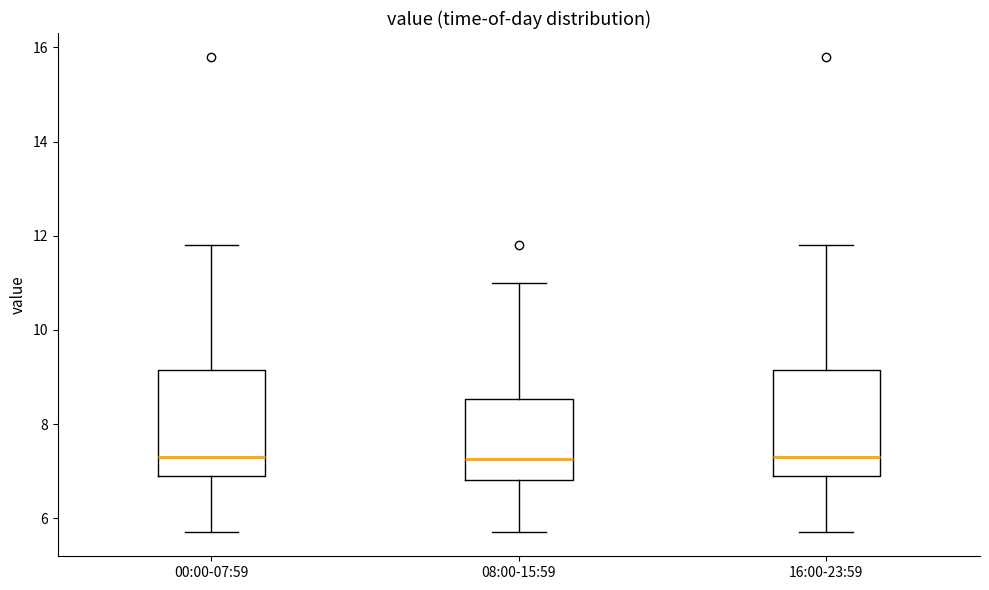

Where does the upper whisker of the box for 16:00-23:59 end on the y-axis? The values are not printed on the chart, so give them approximately, as read against the axis.

11.8